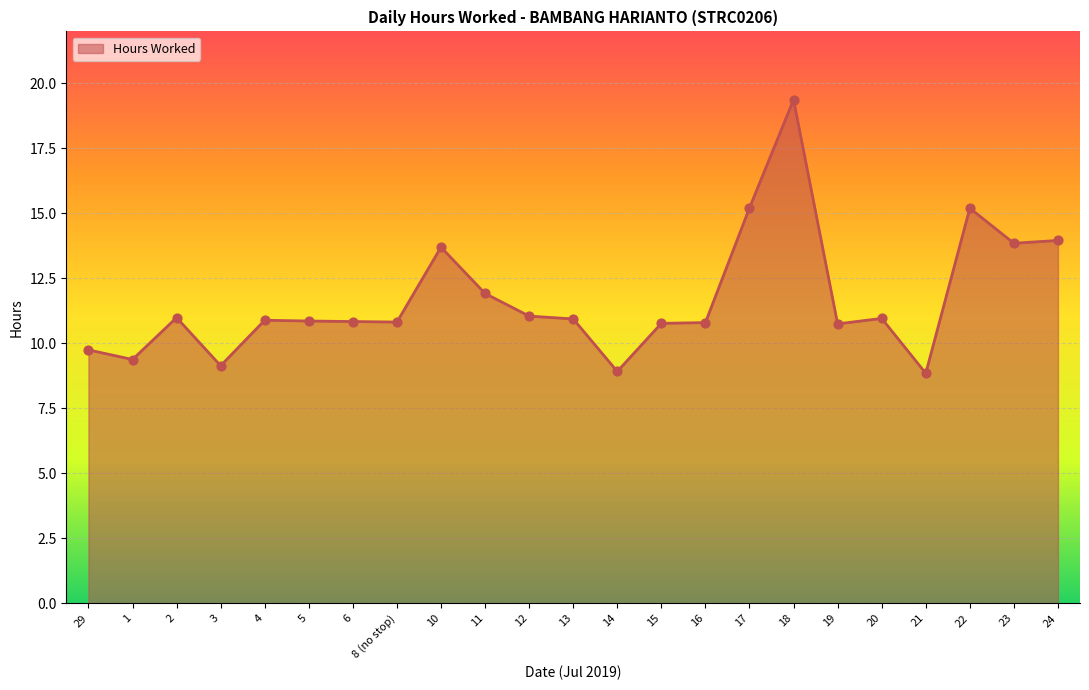

Between 11 and 6, which is larger?

11